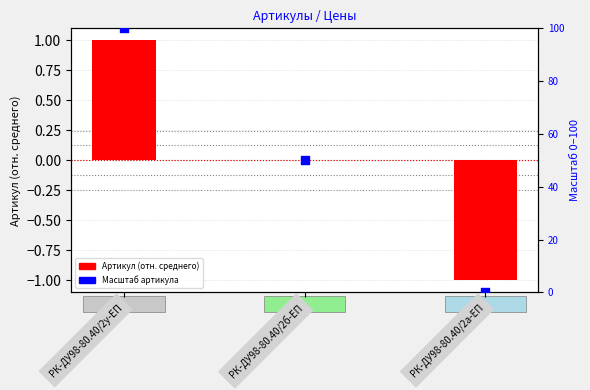

Which series reaches the minimum Y coordinate?

Артикул (отн. среднего)